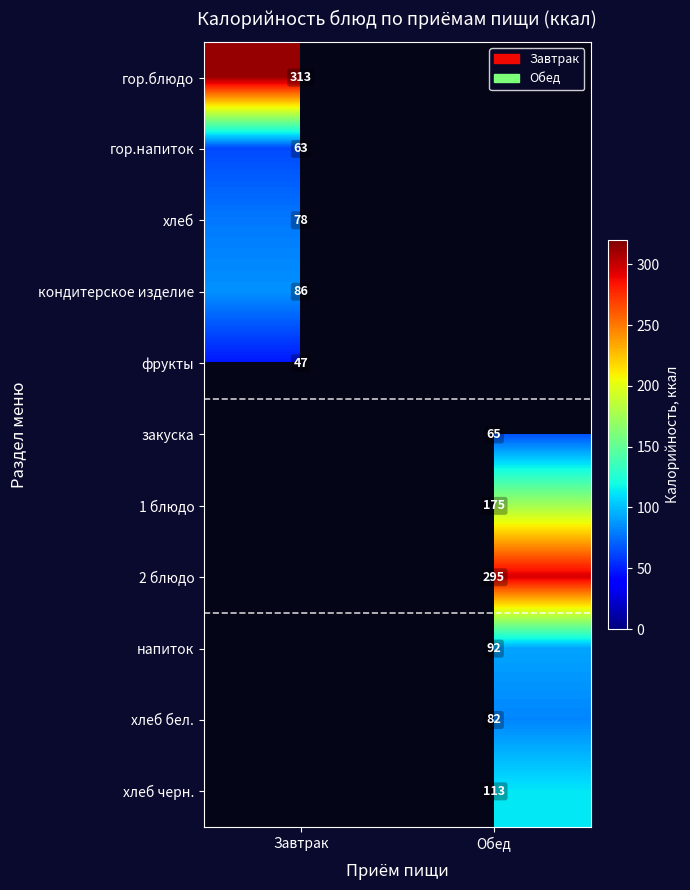

Is the value of гор.напиток at Завтрак greater than the value of гор.блюдо at Завтрак?

No